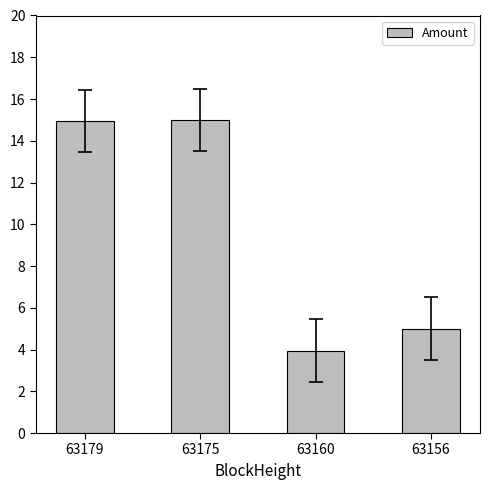

What is the change in value from 63175 to 63156?

-10.0